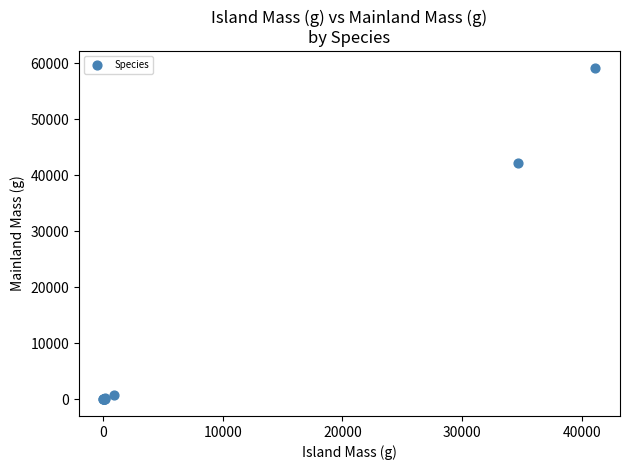

What Y value in the scatter plot is closest to 29612?

42185